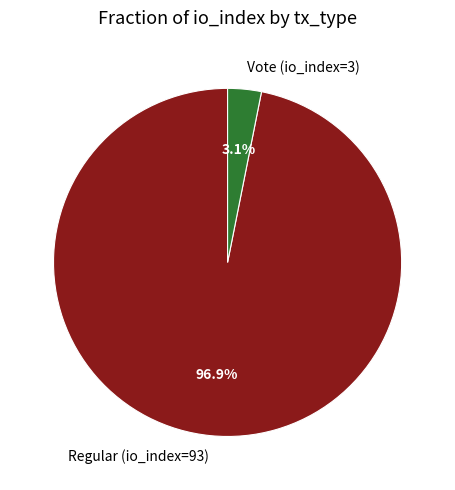

Combined, do Regular (io_index=93) and Vote (io_index=3) account for over 50%?

Yes